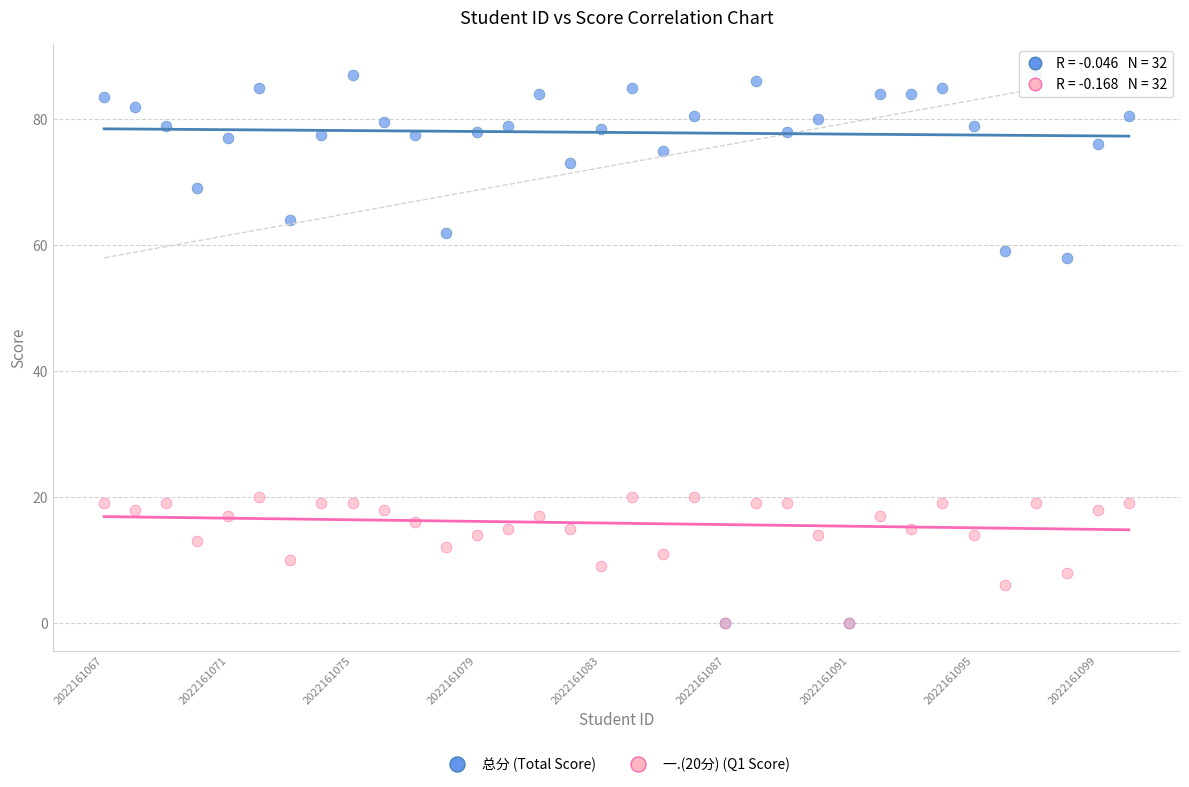

In the 总分 (Total Score) series, what Y value is closest to 43?

58.0